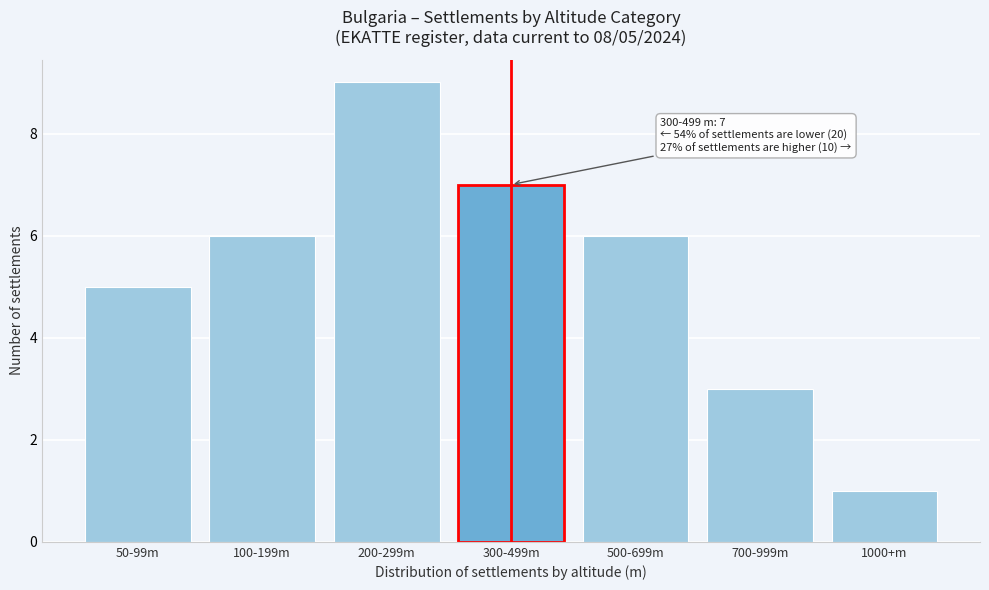

Reading right to left, extract all data points from this chart.

1	3	6	7	9	6	5